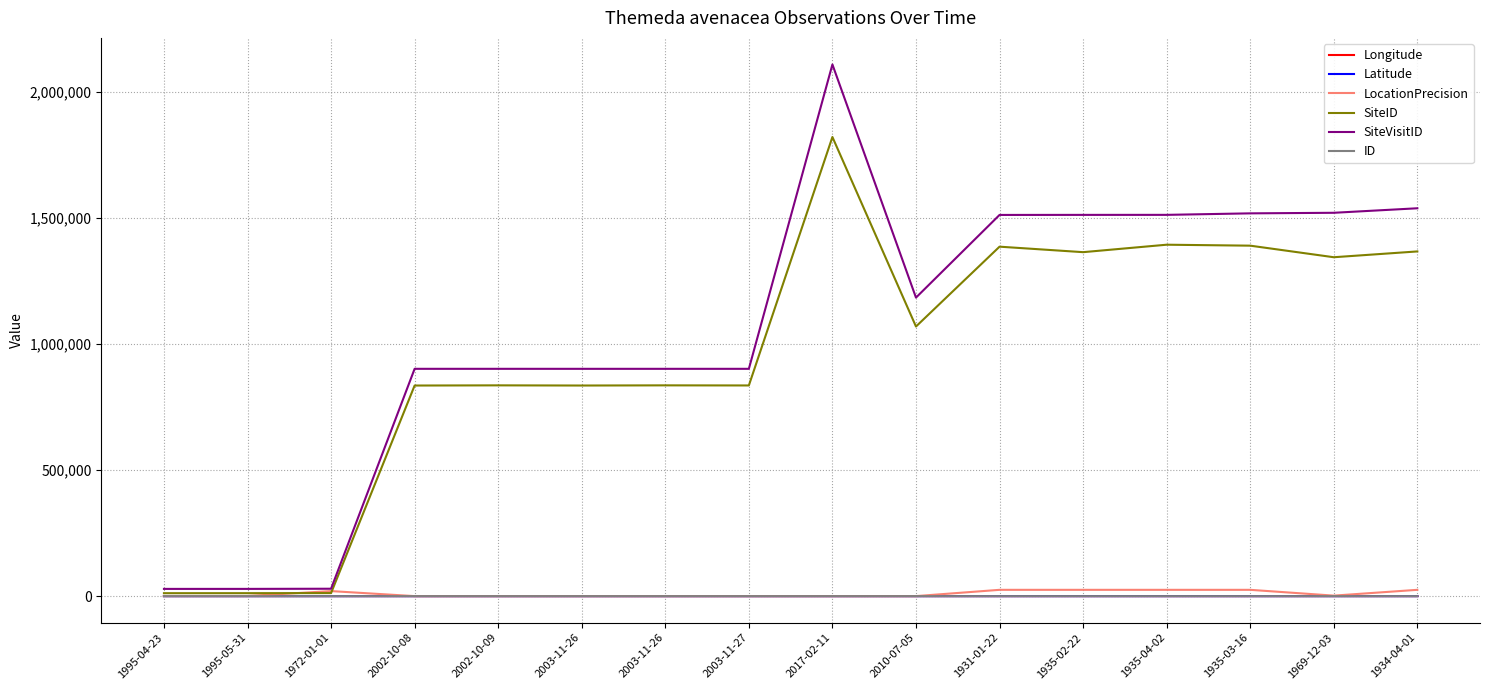

True or false: ID has a value of 0.4 at 1995-05-31.

False